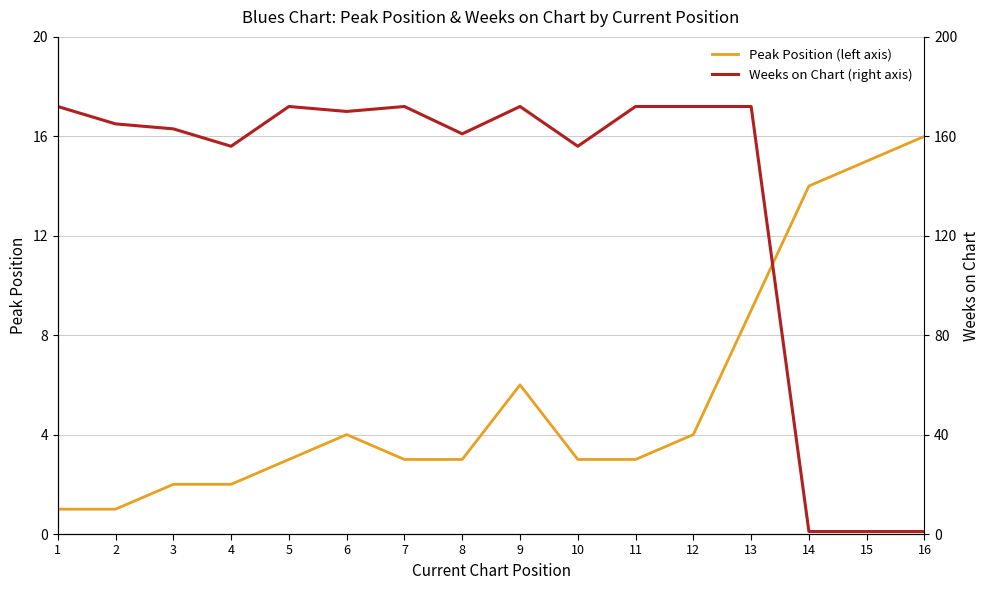

Does the chart have visible grid lines?

Yes